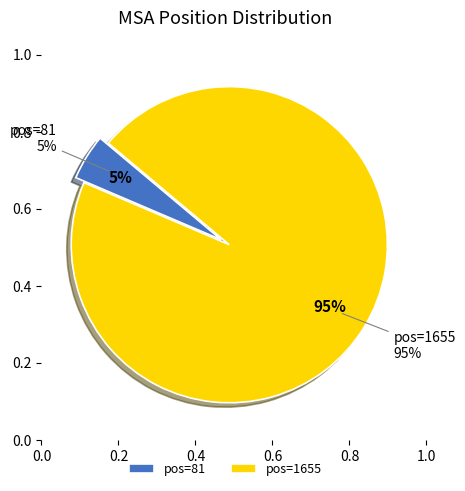

Which category accounts for the majority?

1655